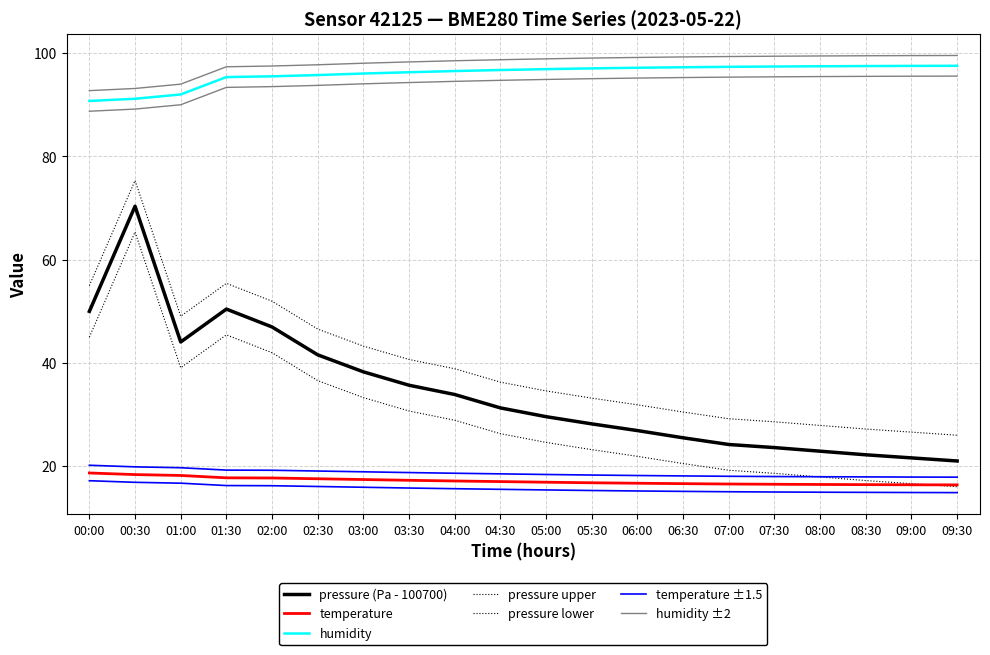

What is the total value across all series at 05:30?

141.9